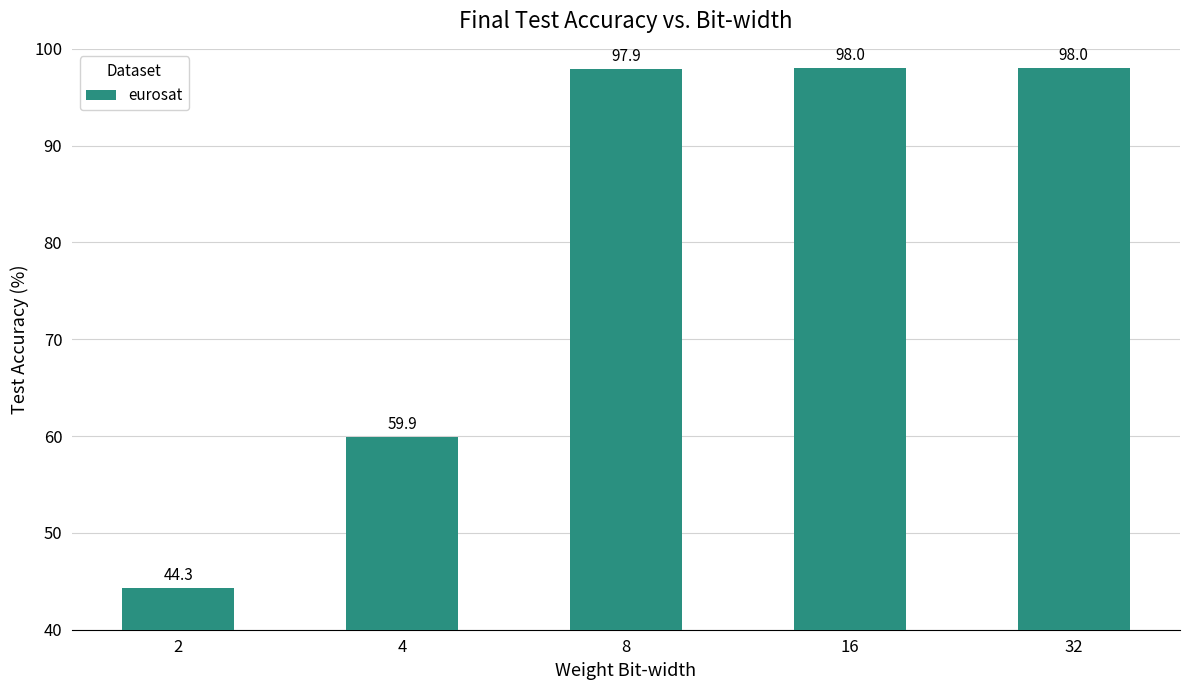

Reading left to right, what are all the values shown in this chart?

2=44.3	4=59.9	8=97.9	16=98.0	32=98.0